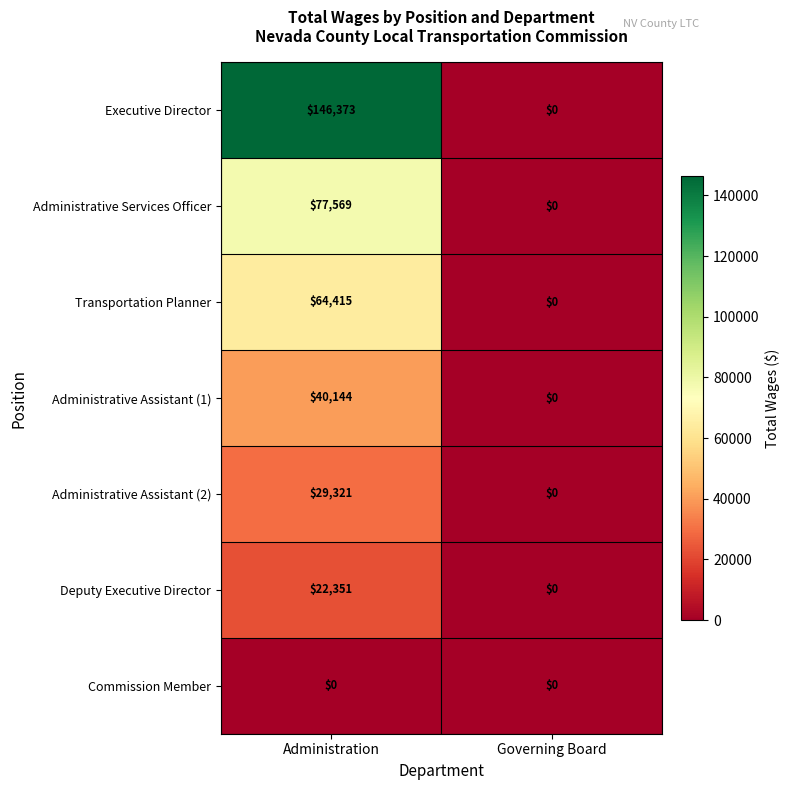

What is the highest value of the Transportation Planner series?

64415